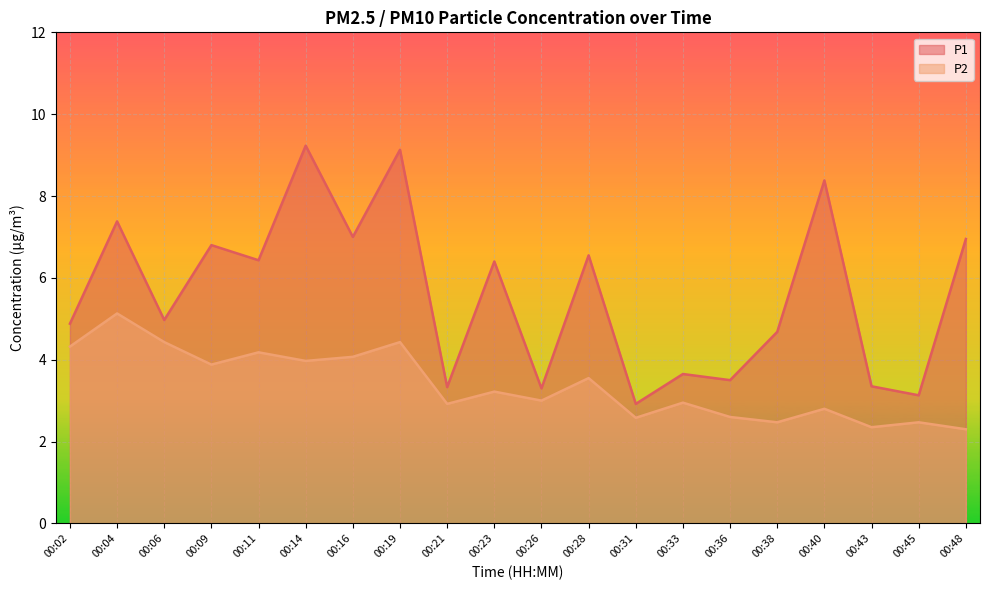

At which category does P1 reach its first local peak?

00:04